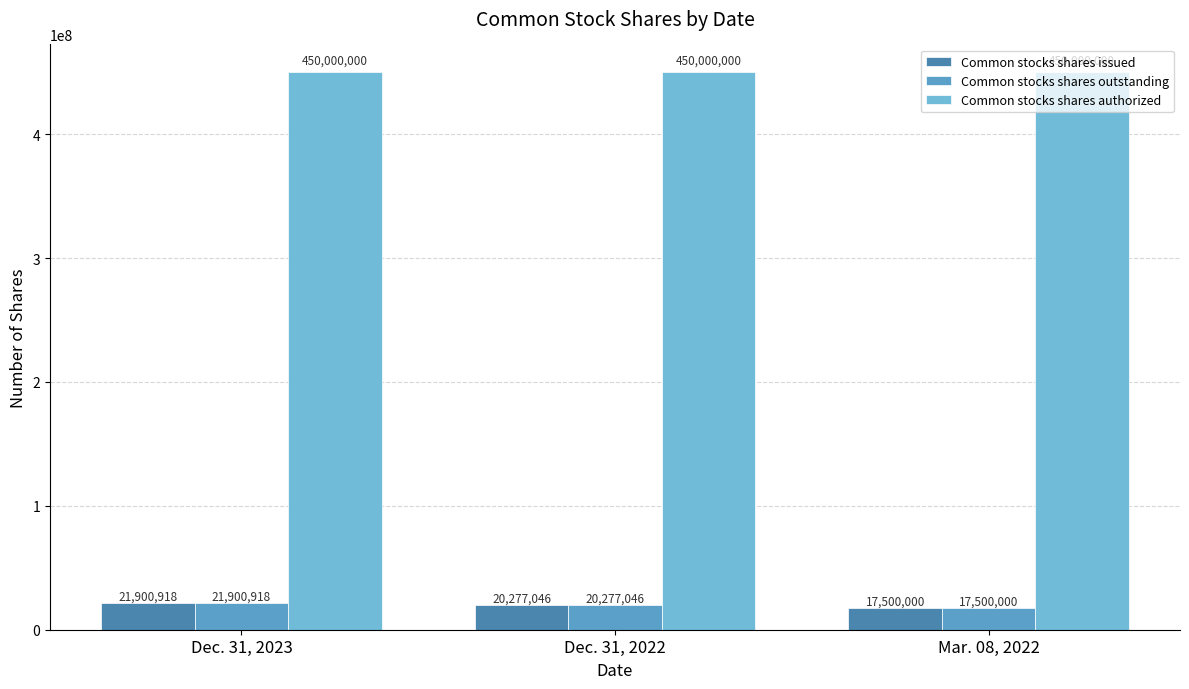

At how many categories does at least one series exceed 440435129?

3